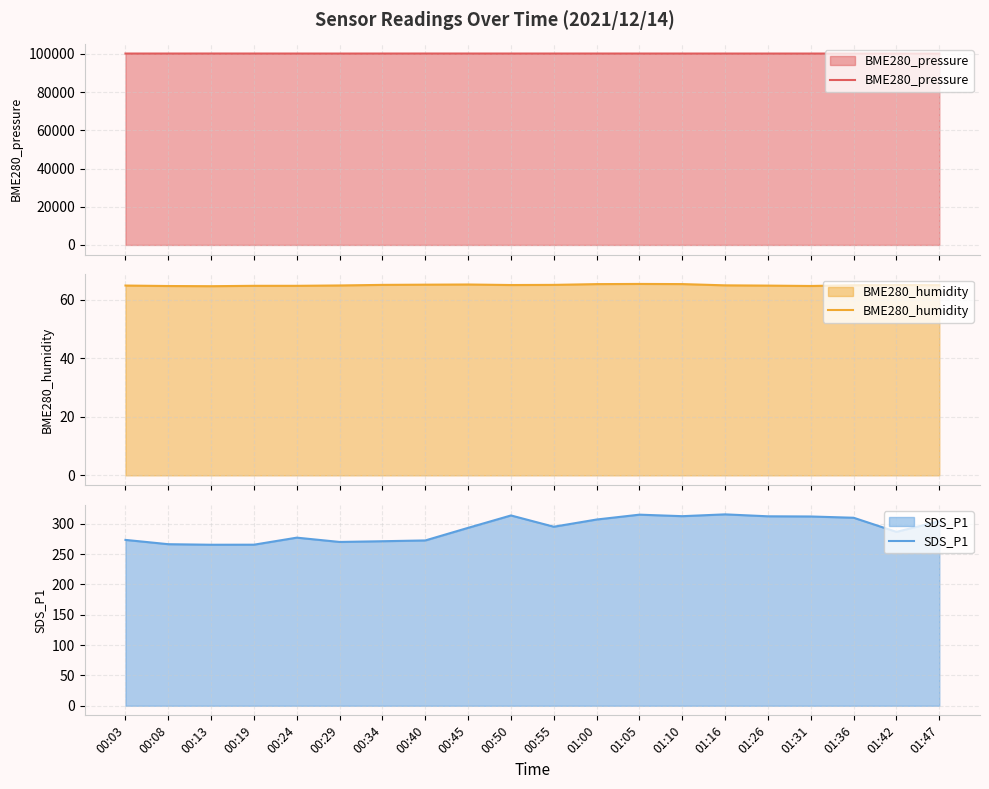

List the series in order of their peak value, lowest first.

BME280_humidity, SDS_P1, BME280_pressure